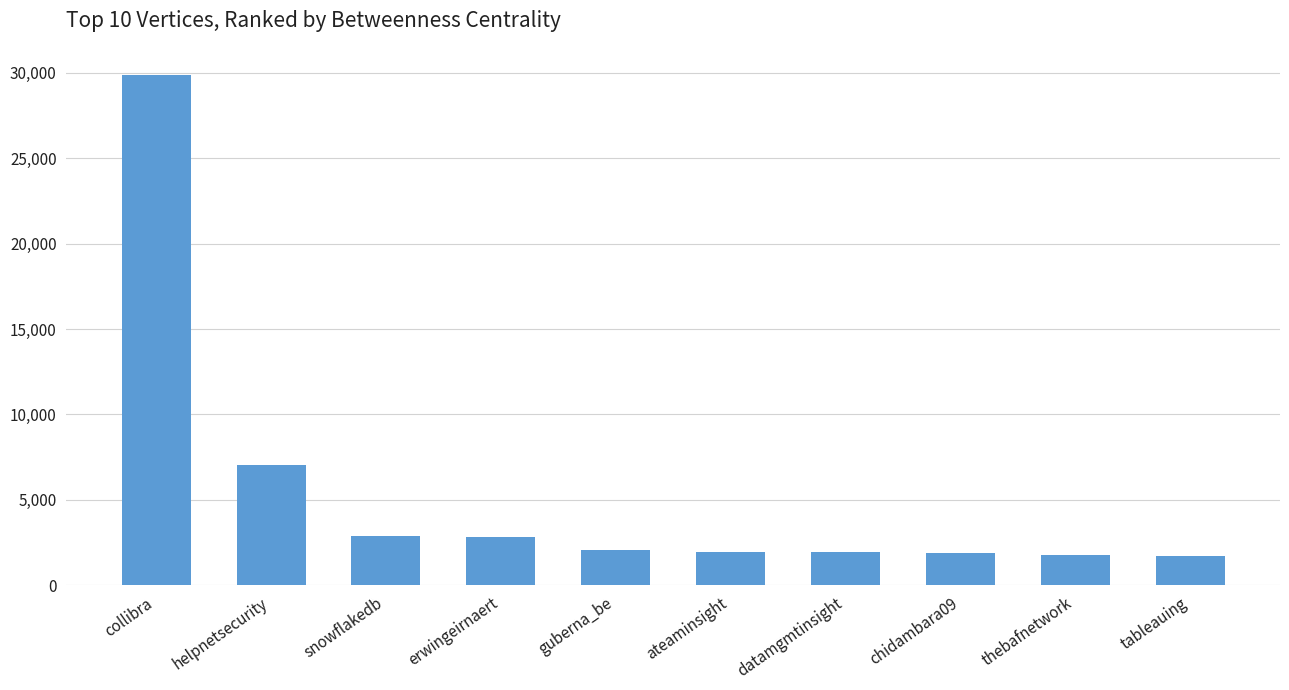

What is the minimum value shown in the chart?

1732.7